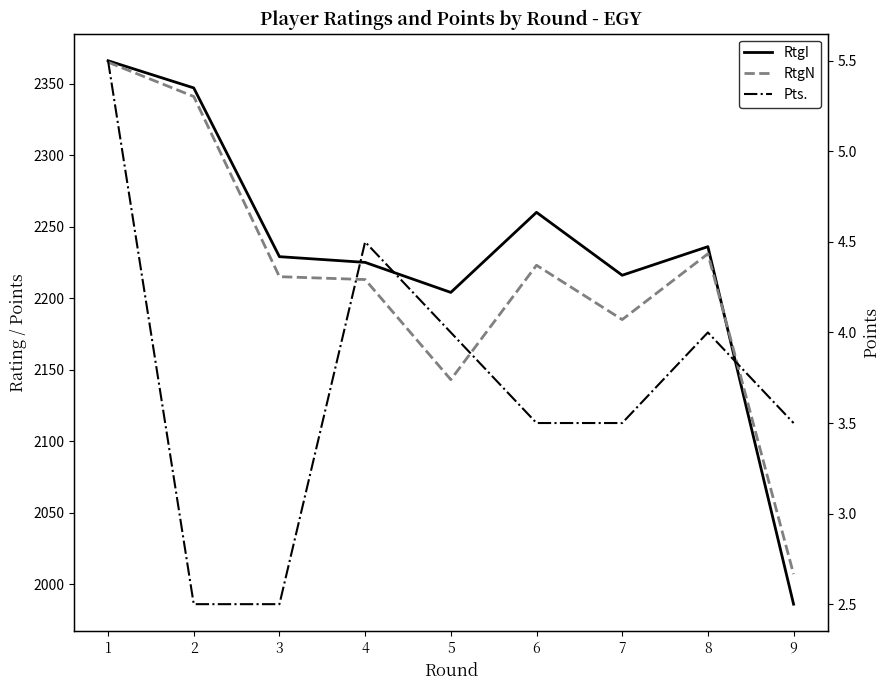

What value does the RtgI series have at 8?

2236.0